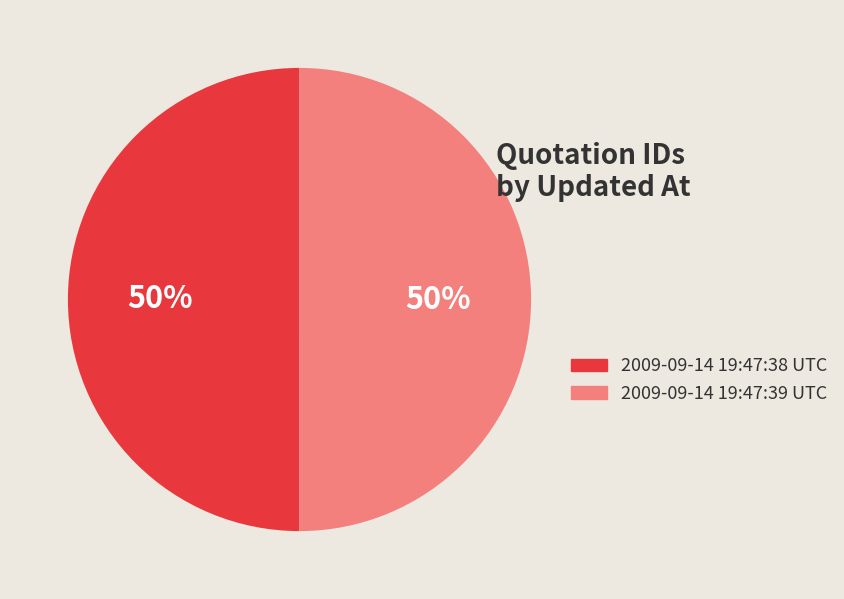

Do 2009-09-14 19:47:38 UTC and 2009-09-14 19:47:39 UTC together represent more than half of the pie?

Yes